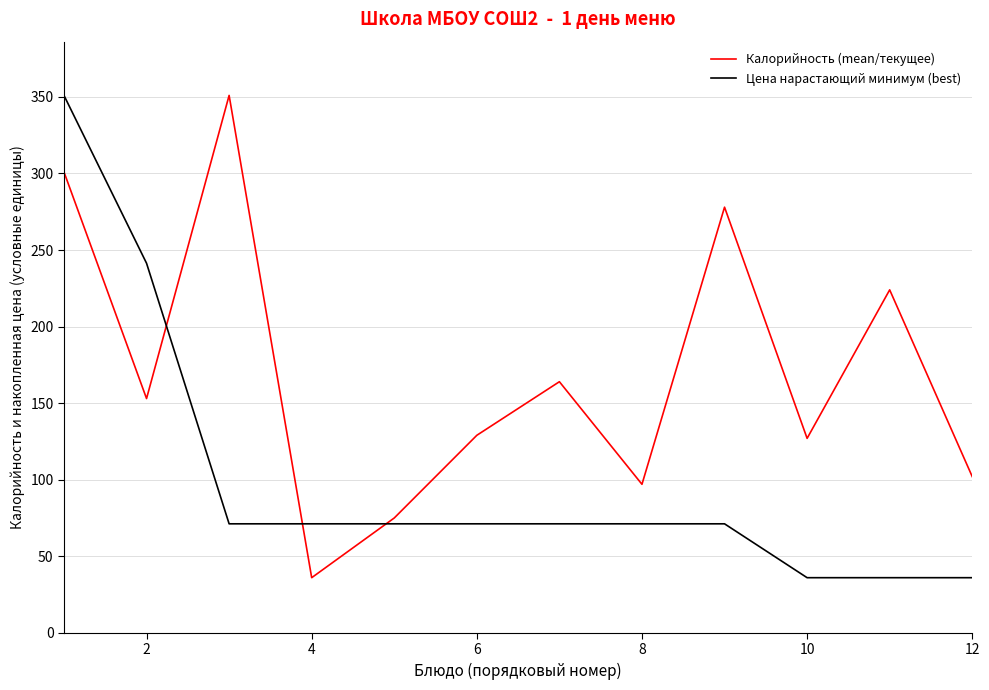

What is the highest value of the Калорийность (mean/текущее) series?

351.0